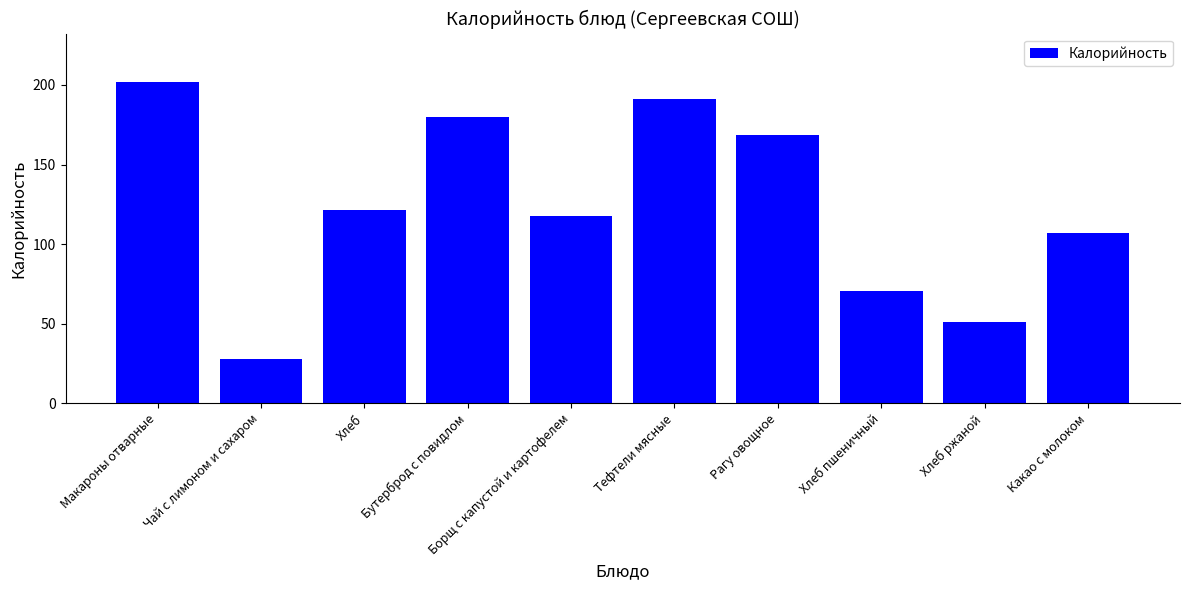

What is the label of the 5th bar from the right?

Тефтели мясные